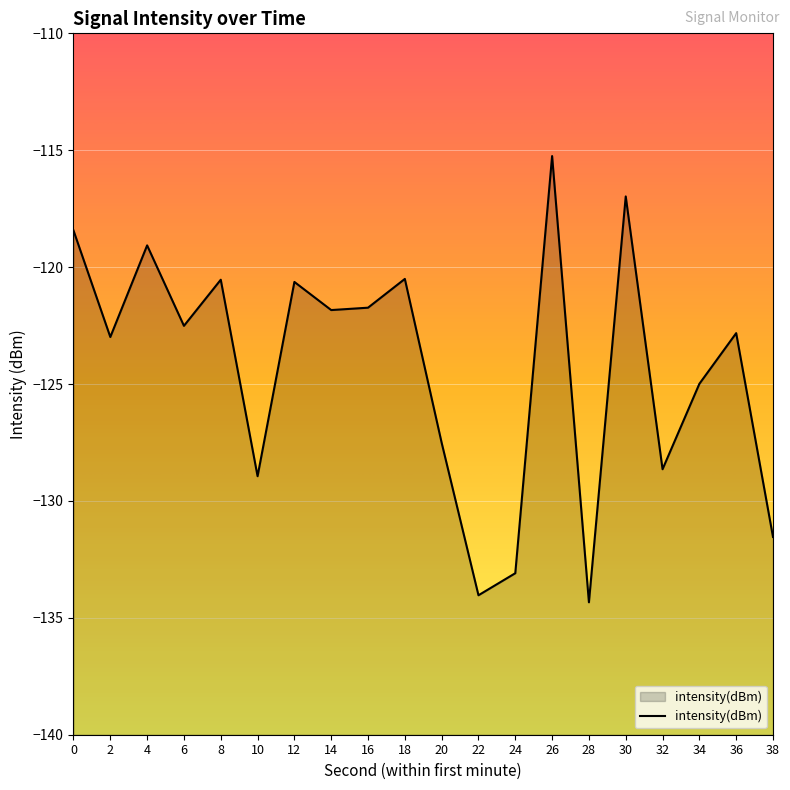

Does the chart display data point markers on the line(s)?

No